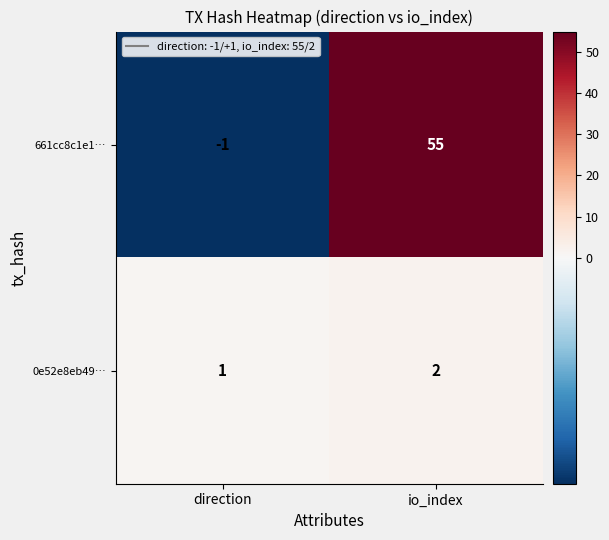

True or false: 661cc8c1e1… has a value of 55 at io_index.

True